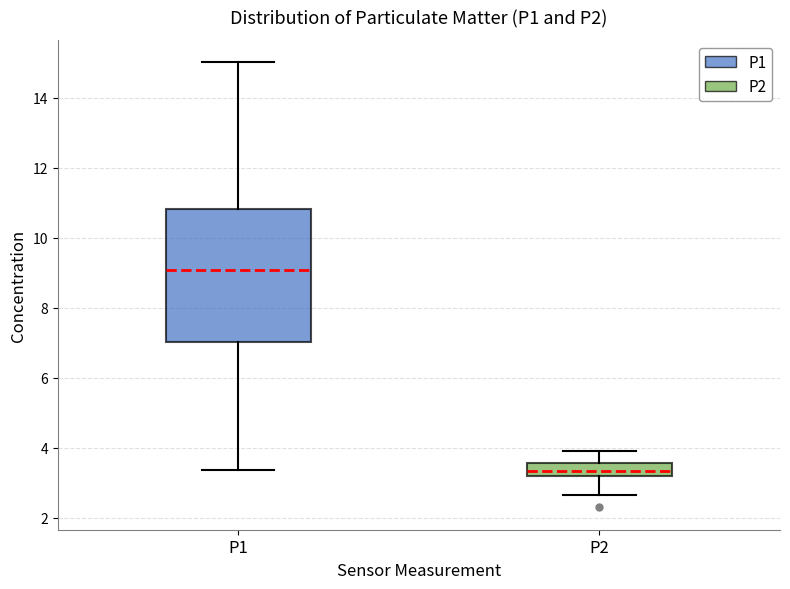

Reading left to right, read every box against the y-axis: the position of its median line, the range the box covers, and the ends of its whiskers. The values are not printed on the chart, so give them approximately, as read against the axis.

P1: median 9.0, box 7.0 to 10.8, whiskers 3.4 to 15.0
P2: median 3.4, box 3.2 to 3.6, whiskers 2.6 to 4.0